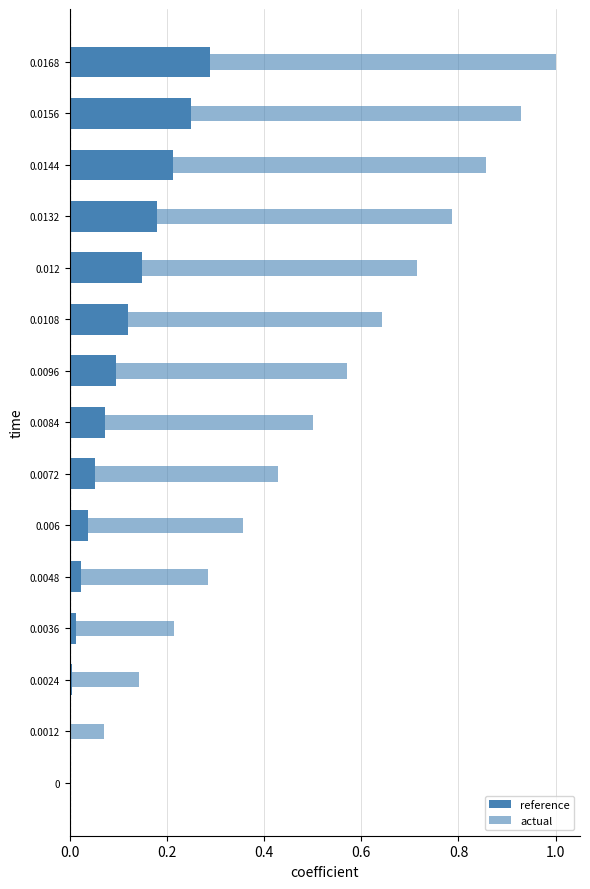

Reading left to right, extract all data points from this chart.

reference: 0.0	0.0	0.0	0.0	0.0	0.0	0.1	0.1	0.1	0.1	0.1	0.2	0.2	0.3	0.3
actual: 0.0	0.1	0.1	0.2	0.3	0.4	0.4	0.5	0.6	0.6	0.7	0.8	0.9	0.9	1.0